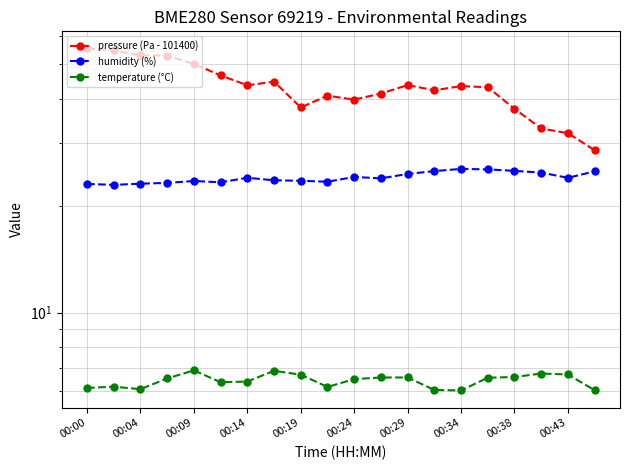

What is the maximum value for temperature (°C)?

6.9